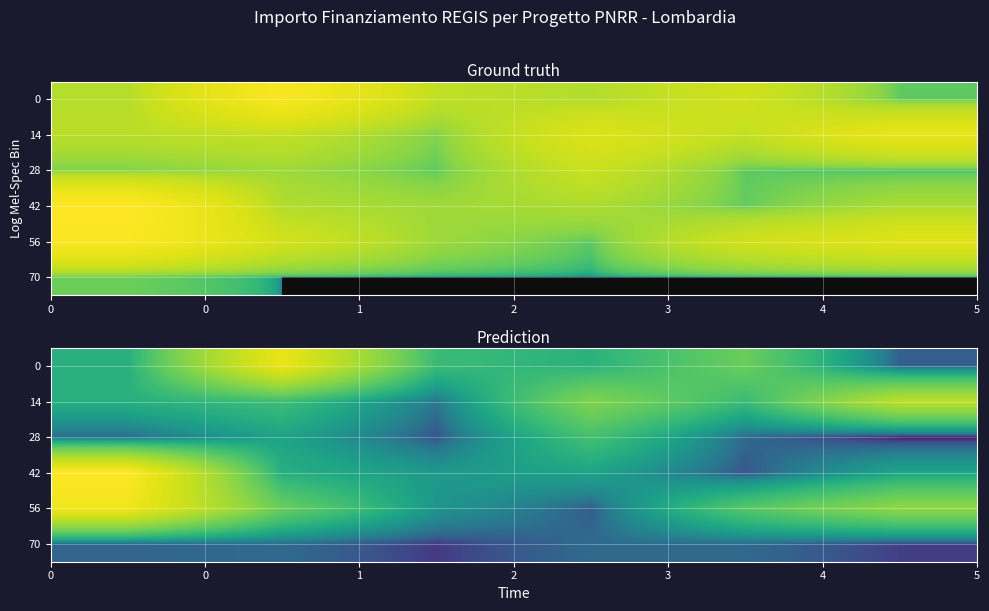

What is the greatest value displayed?

12147503.9